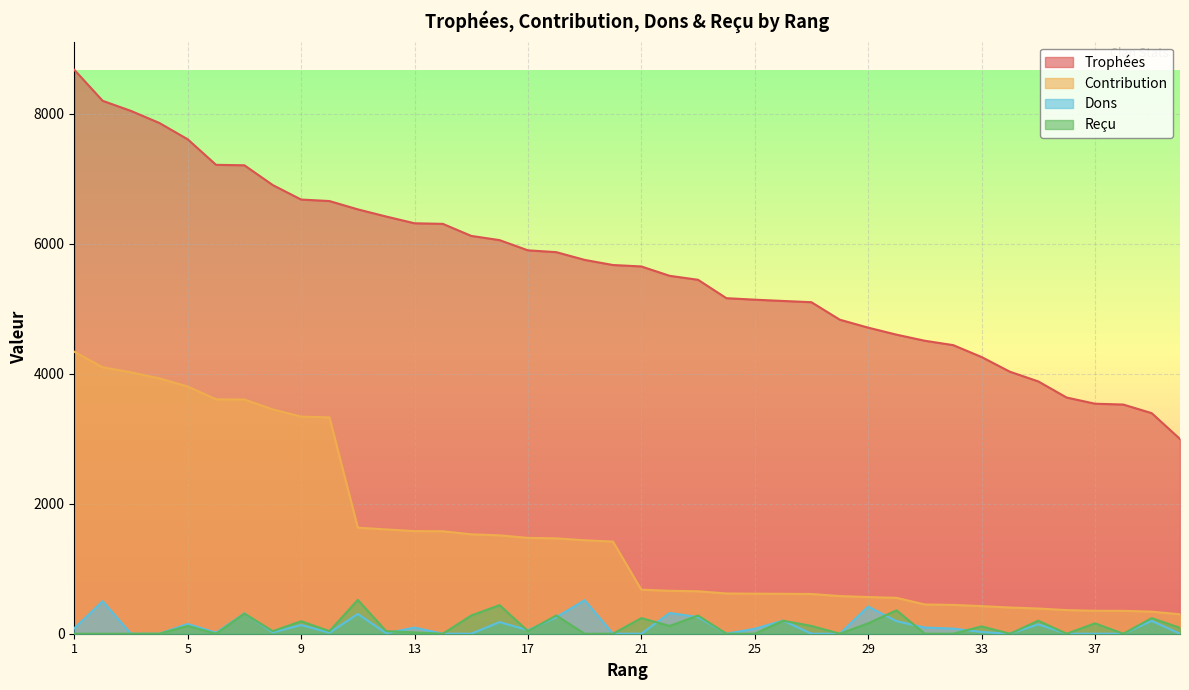

Reading right to left, list all the values displayed in this chart.

Trophées: 40=2995	39=3393	38=3525	37=3538	36=3633	35=3881	34=4030	33=4256	32=4439	31=4506	30=4600	29=4708	28=4830	27=5099	26=5118	25=5138	24=5161	23=5444	22=5505	21=5649	20=5671	19=5750	18=5869	17=5897	16=6054	15=6119	14=6304	13=6313	12=6417	11=6527	10=6655	9=6678	8=6901	7=7205	6=7212	5=7605	4=7856	3=8041	2=8197	1=8674
Contribution: 40=299	39=339	38=352	37=353	36=363	35=388	34=403	33=425	32=443	31=450	30=552	29=564	28=579	27=611	26=614	25=616	24=619	23=653	22=660	21=677	20=1417	19=1437	18=1467	17=1474	16=1513	15=1529	14=1576	13=1578	12=1604	11=1631	10=3327	9=3339	8=3450	7=3602	6=3606	5=3802	4=3928	3=4020	2=4098	1=4337
Dons: 40=0	39=198	38=0	37=0	36=0	35=145	34=0	33=27	32=79	31=95	30=193	29=418	28=0	27=0	26=202	25=76	24=0	23=256	22=319	21=0	20=0	19=516	18=254	17=54	16=179	15=0	14=0	13=94	12=8	11=304	10=16	9=134	8=20	7=313	6=16	5=150	4=0	3=0	2=500	1=84
Reçu: 40=90	39=240	38=0	37=160	36=0	35=200	34=0	33=113	32=0	31=0	30=360	29=160	28=0	27=120	26=200	25=0	24=0	23=280	22=120	21=240	20=0	19=0	18=280	17=40	16=440	15=280	14=0	13=20	12=40	11=520	10=40	9=192	8=40	7=310	6=0	5=120	4=0	3=0	2=0	1=0